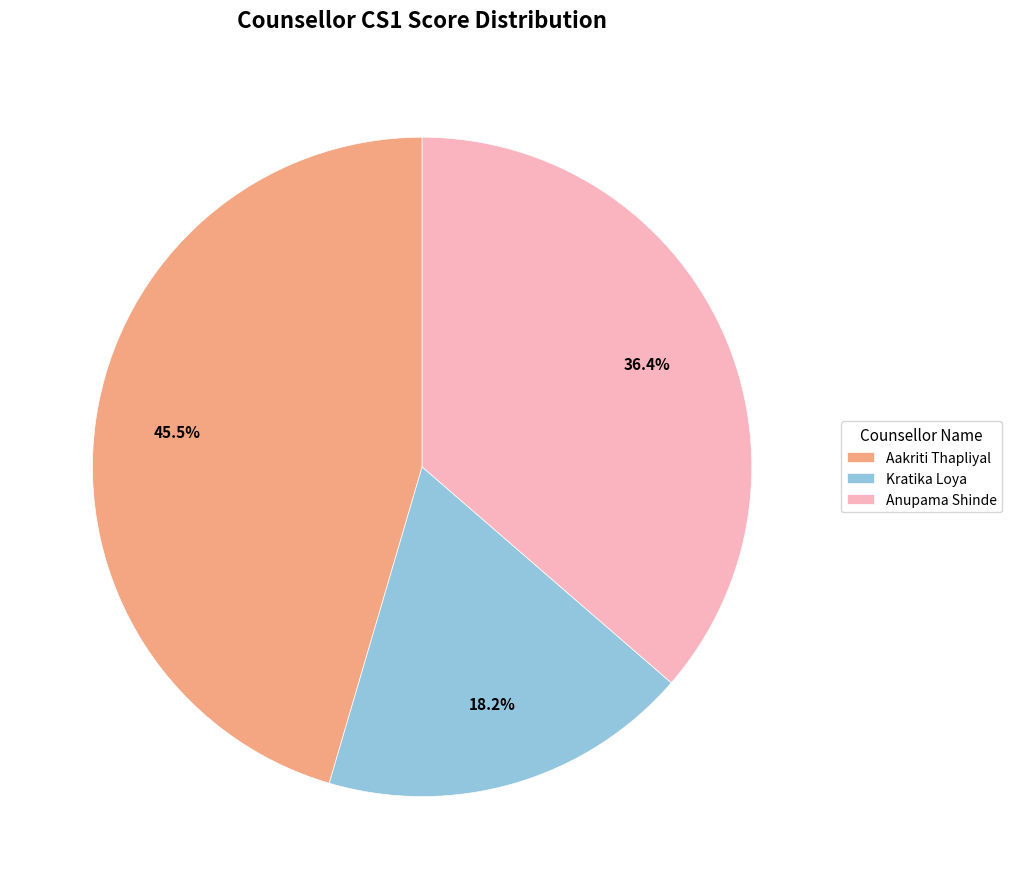

Is Anupama Shinde the majority of the pie?

No